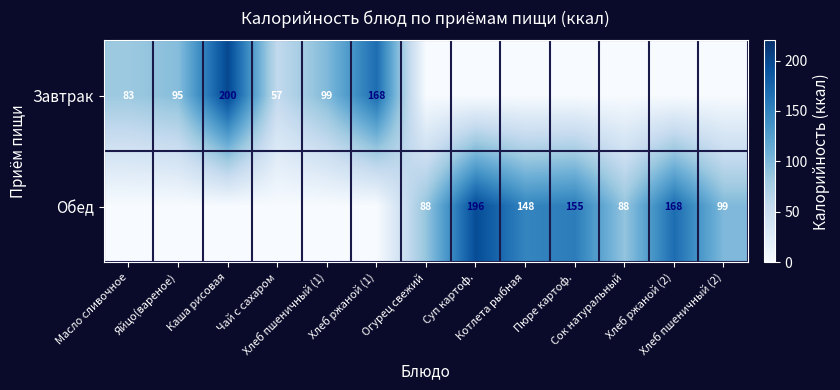

At which category is the sum across all series the highest?

Каша рисовая